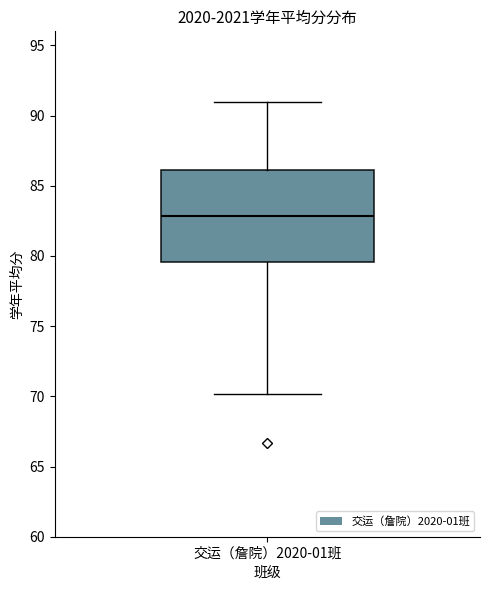

Read this box plot against the y-axis: the position of the median line, the range covered by the box, and the ends of both whiskers. The values are not printed on the chart, so give them approximately, as read against the axis.

median 83.0, box 79.5 to 86.0, whiskers 70.0 to 91.0